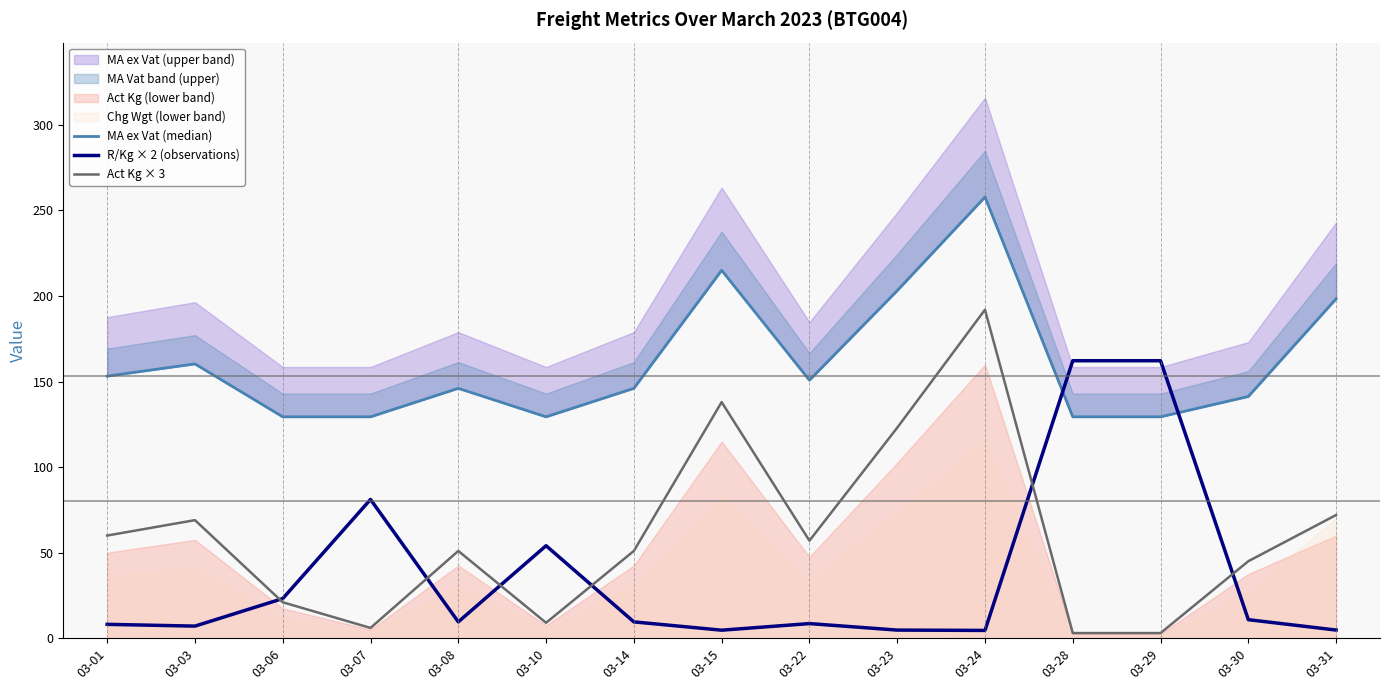

Is the value of Act Kg × 3 at 03-10 greater than the value of MA ex Vat (median) at 03-07?

No